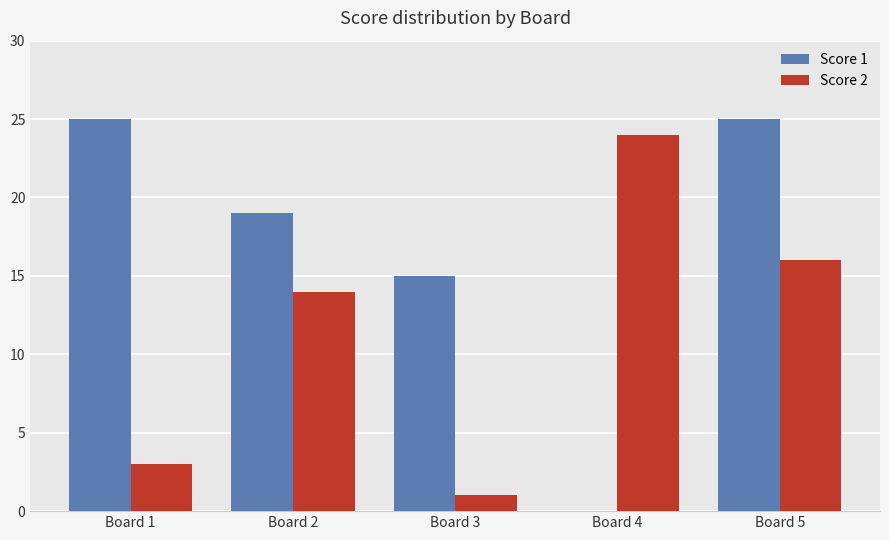

How many groups of bars are there?

5